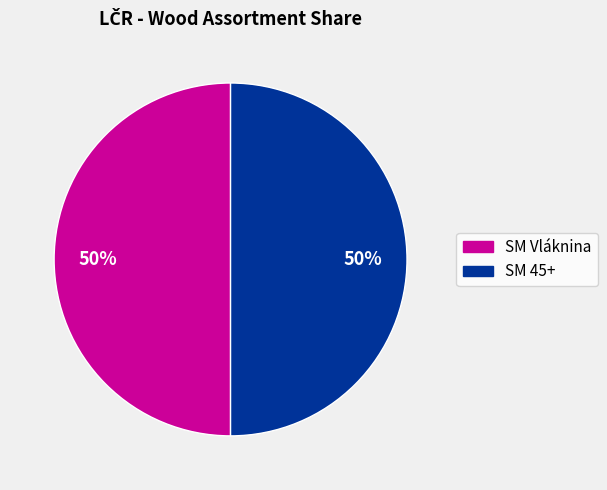

To the nearest percent, what is the average slice percentage?

50%